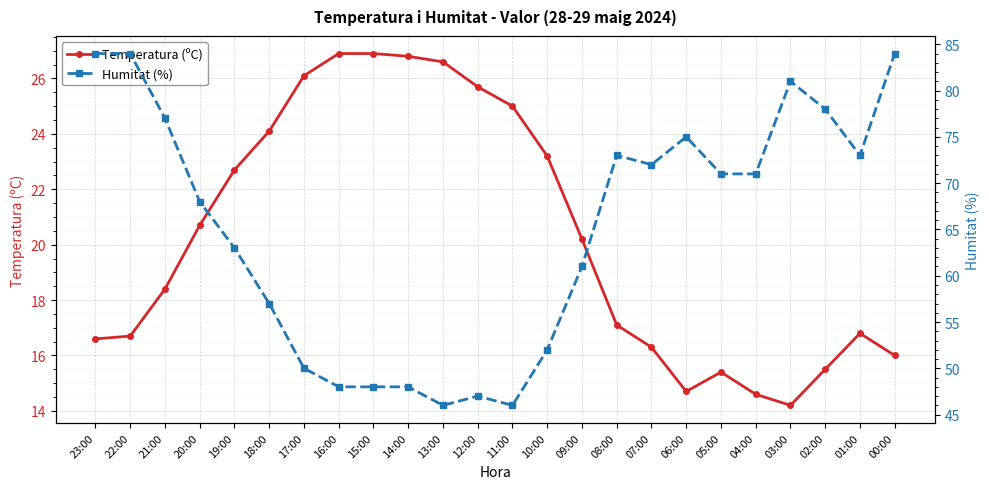

How many values in the Temperatura (ºC) series are below 20?

12